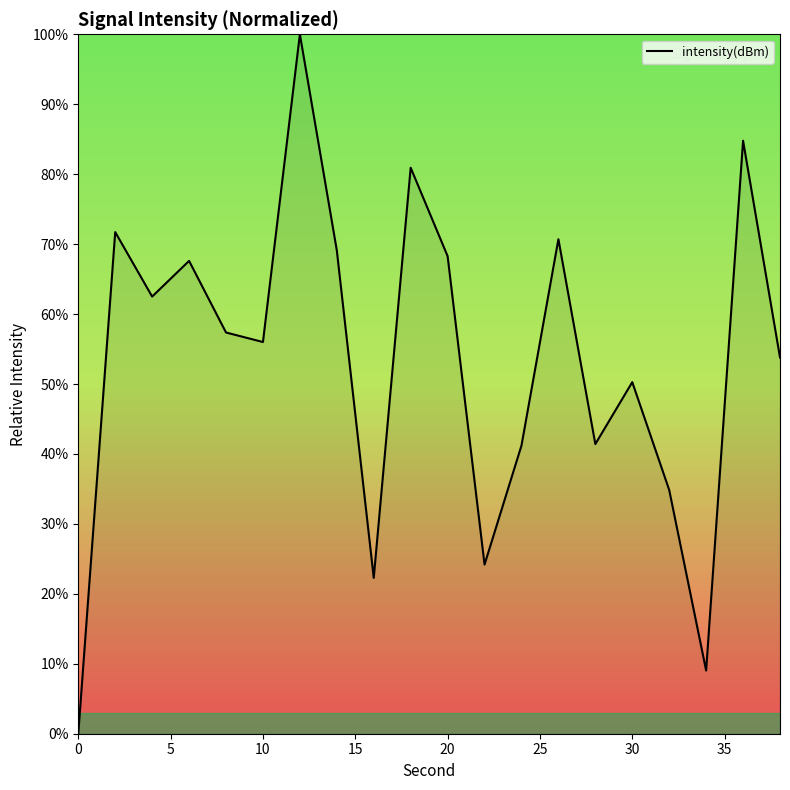

What is the difference between the maximum and minimum values?

100.0